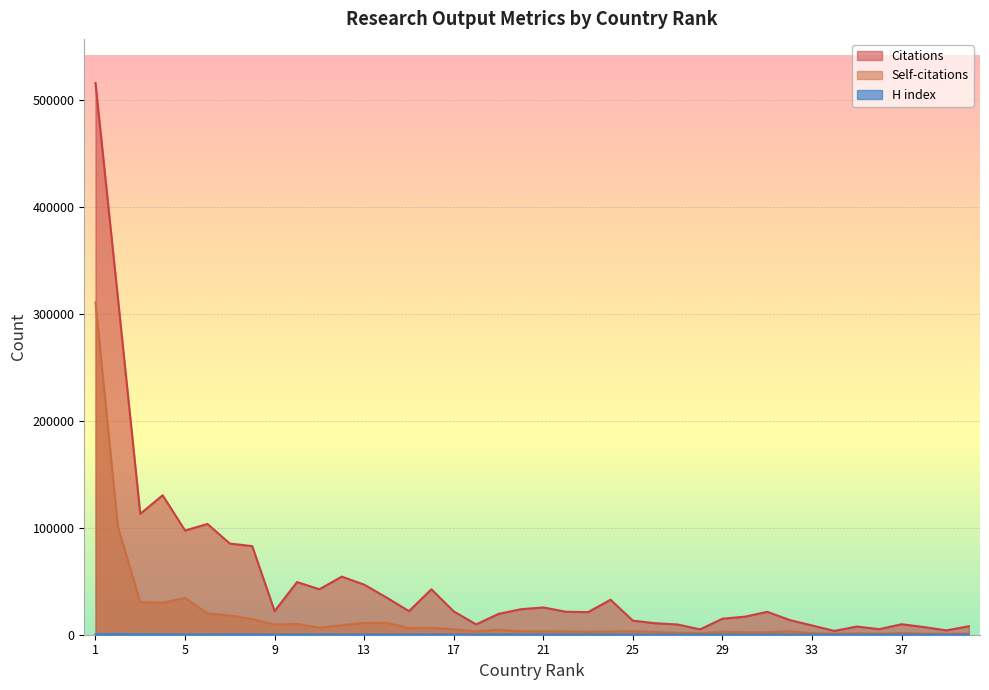

What is the highest value of the H index series?

662